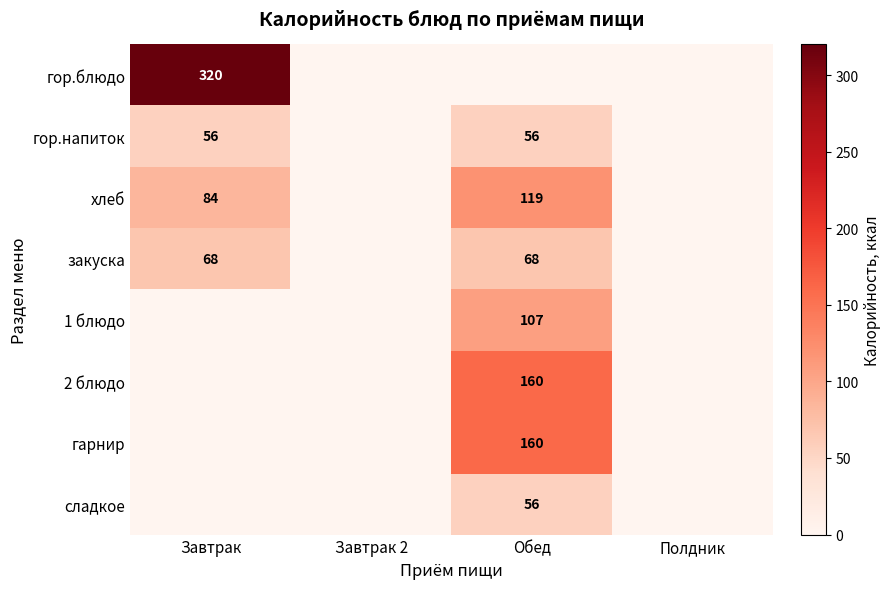

The гор.блюдо series shows 90 at Завтрак. True or false?

False